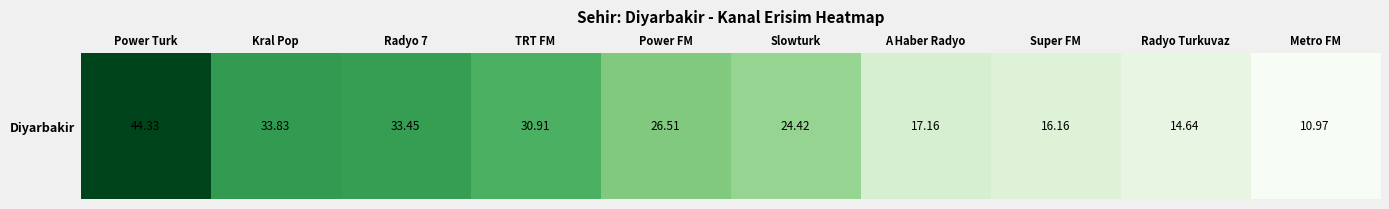

Between Metro FM and Radyo 7, which is larger?

Radyo 7